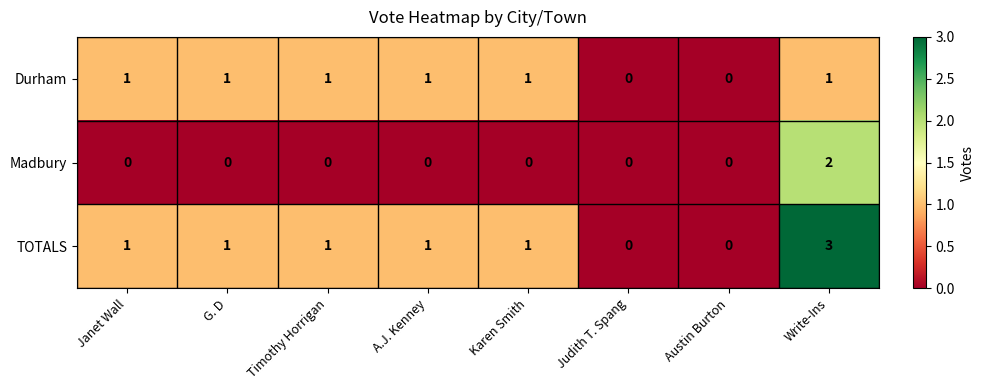

The Madbury series shows 0 at Timothy Horrigan. True or false?

True